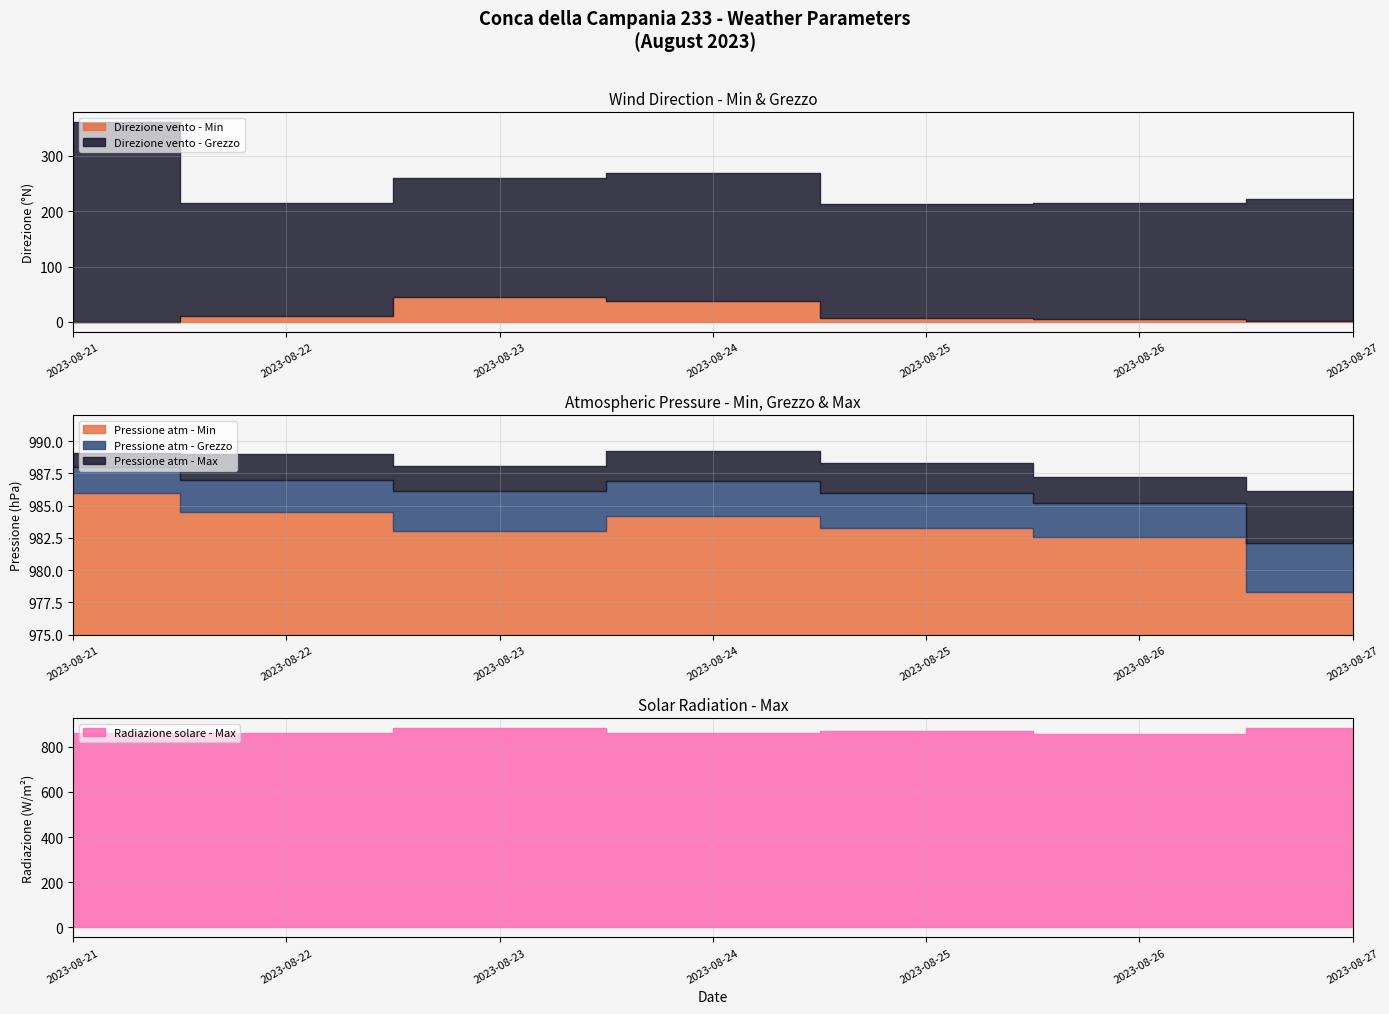

Between 2023-08-25 and 2023-08-26, which series saw the biggest shift?

Radiazione solare - Max